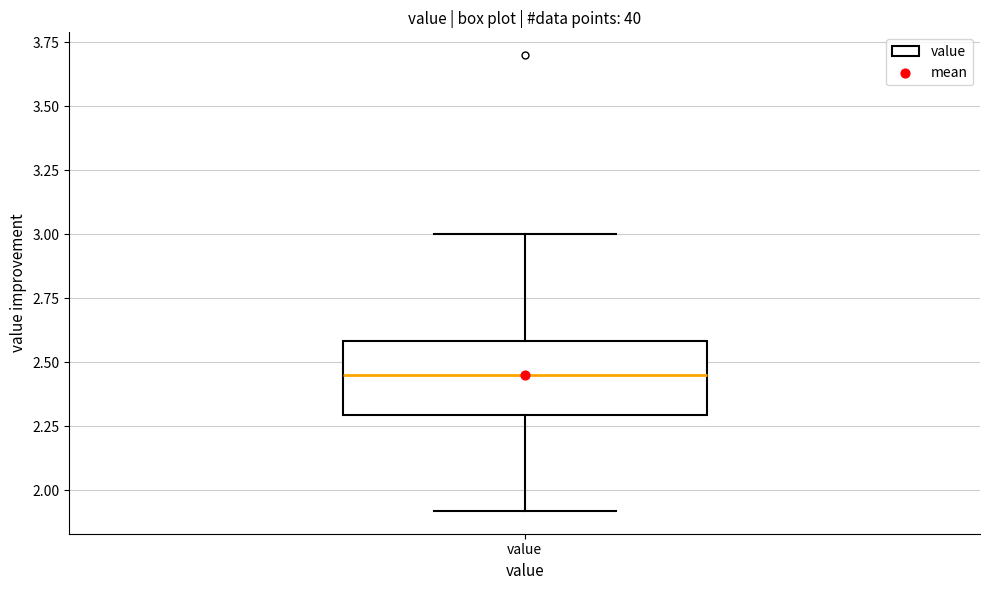

Transcribe this box plot: give where the median line is, the range the box spans, and where the two whiskers end, as read against the y-axis. The values are not printed on the chart, so give them approximately, as read against the axis.

median 2.45, box 2.30 to 2.60, whiskers 1.90 to 3.00